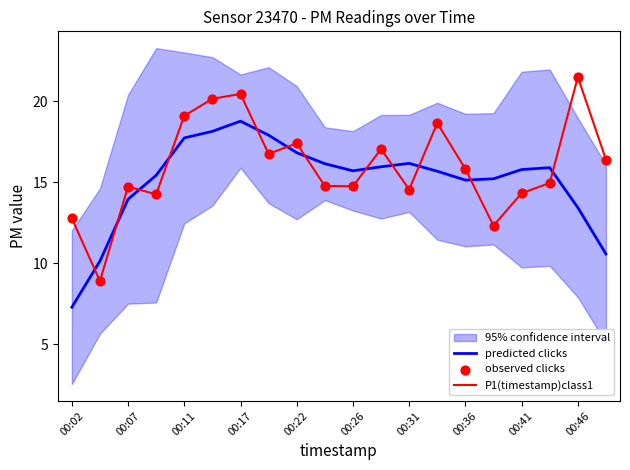

Which series has the largest total across all categories?

P1(timestamp)class1